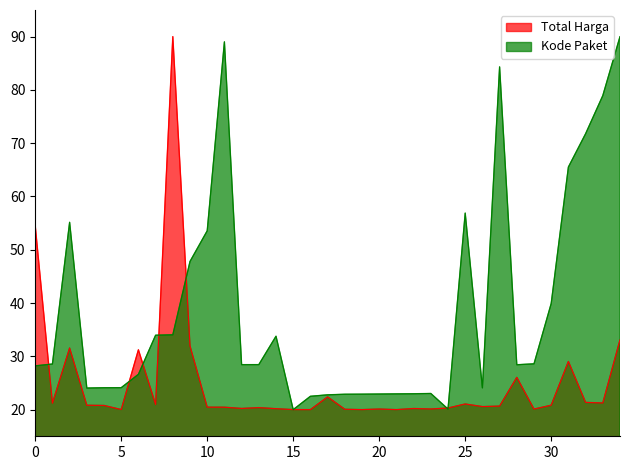

Is the value of Total Harga at 25 greater than the value of Kode Paket at 10?

No